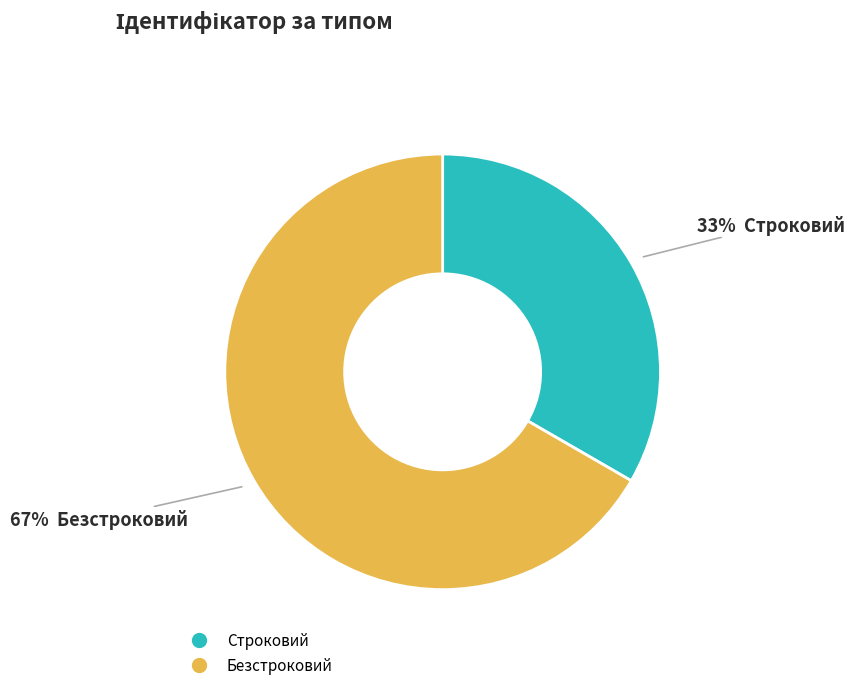

How many slices are in this pie chart?

2